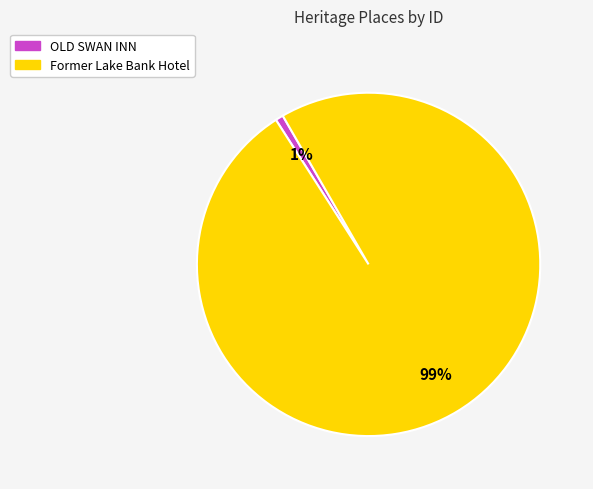

To the nearest percent, what percentage of the pie is Former Lake Bank Hotel?

99%